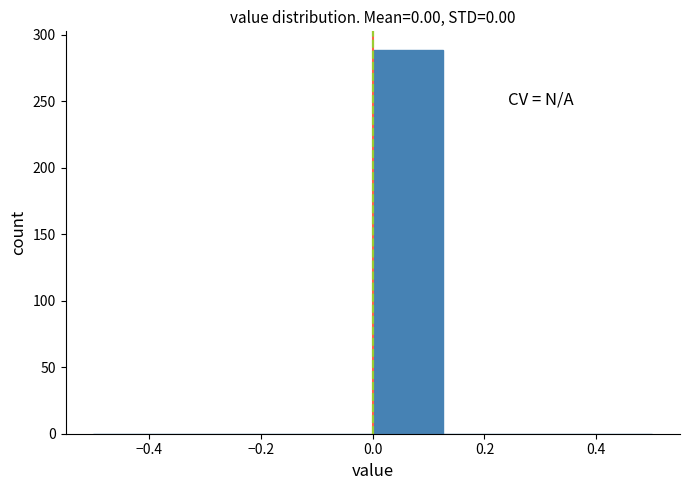

How tall is the bar that spans 0.000 to 0.125 on the x-axis? Neither the bar edges nor the heights are printed on the chart, so give them approximately, as read against the axes.

290